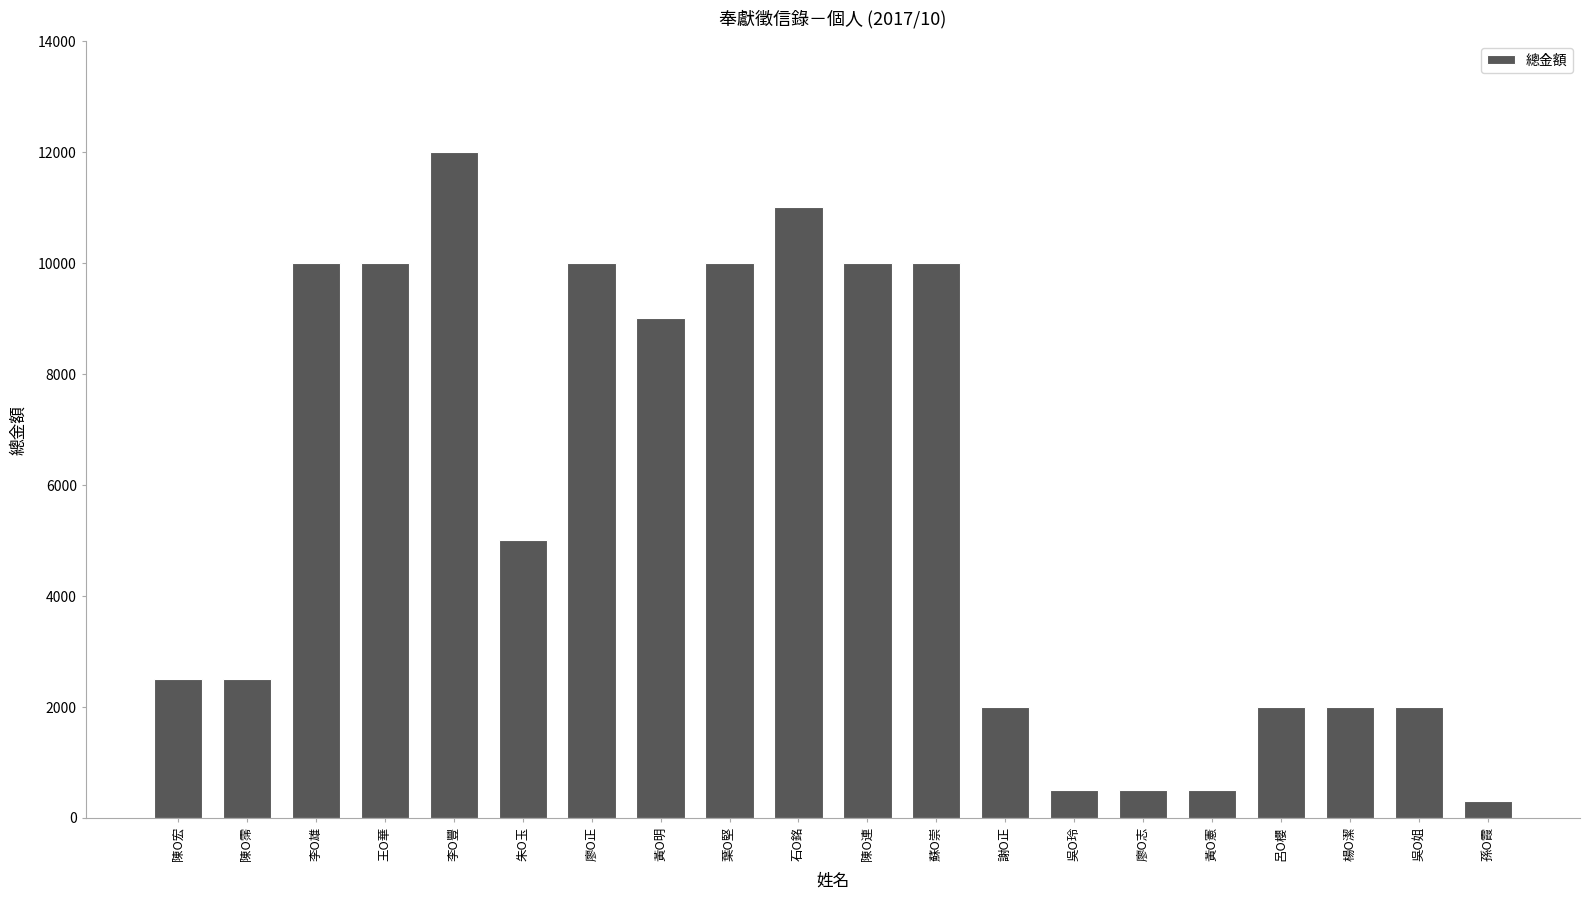

The value at 廖O志 is 500. True or false?

True